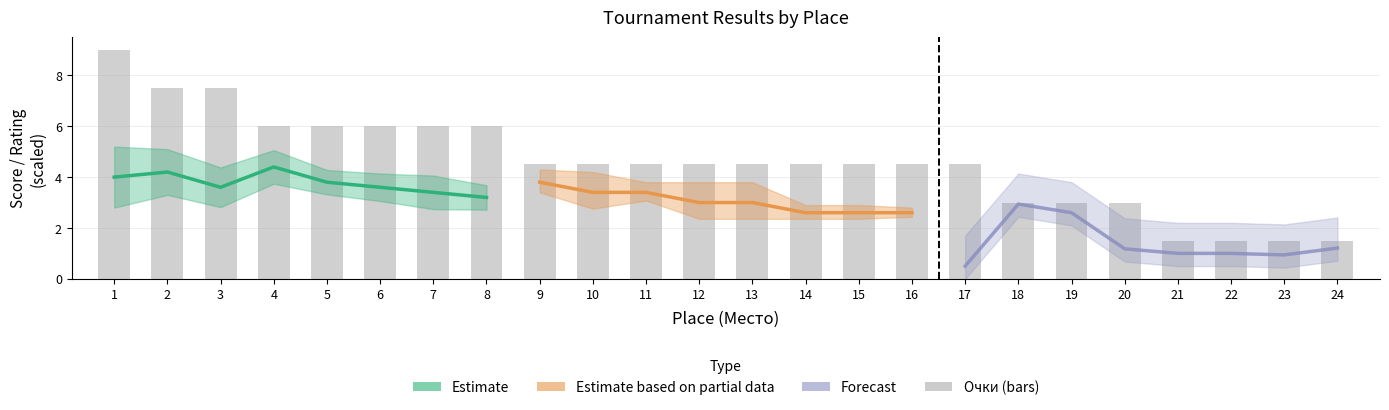

Between 17 and 13, which is larger?

17